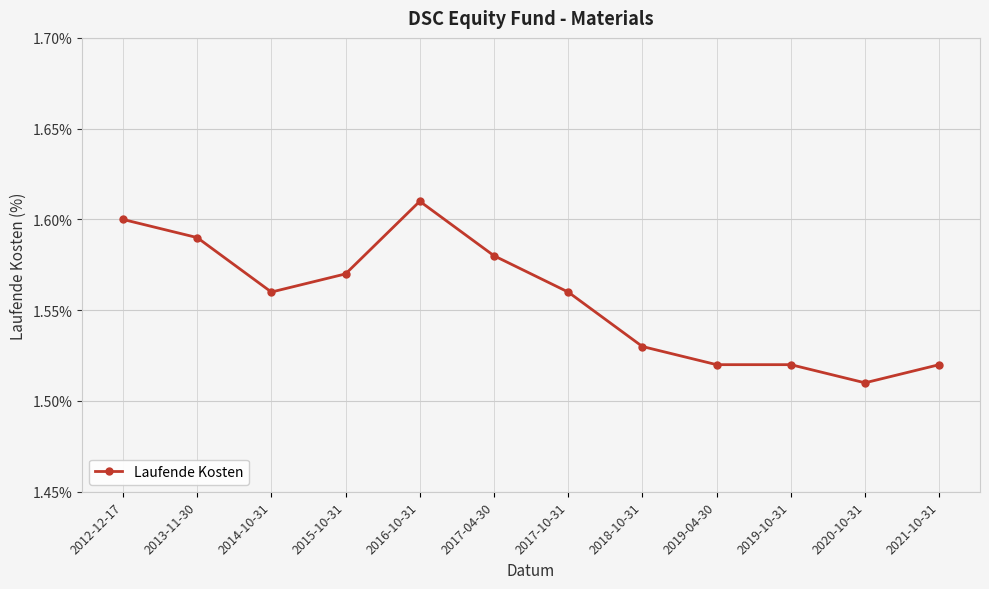

What is the label of the 9th point from the right?

2015-10-31